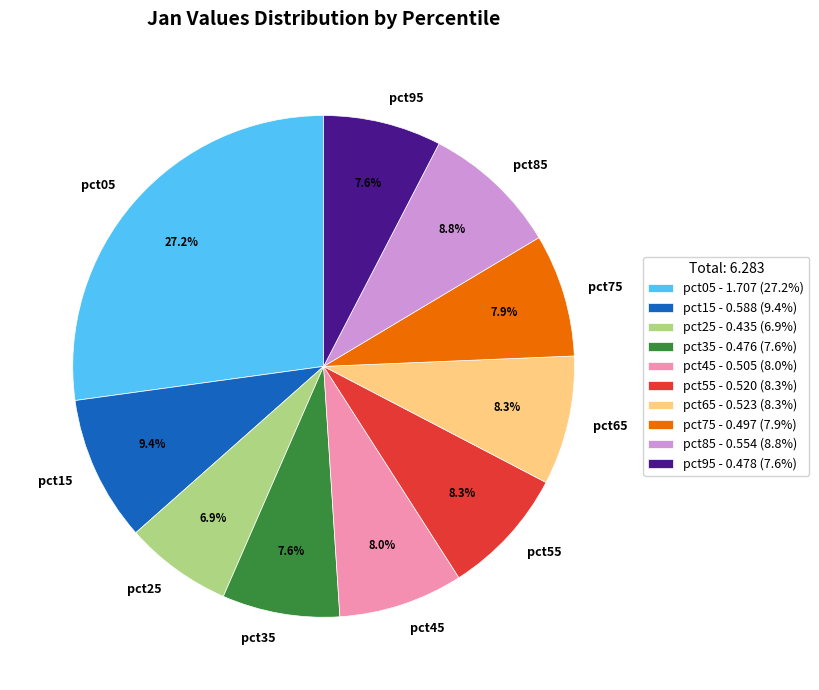

How many segments does this pie chart have?

10